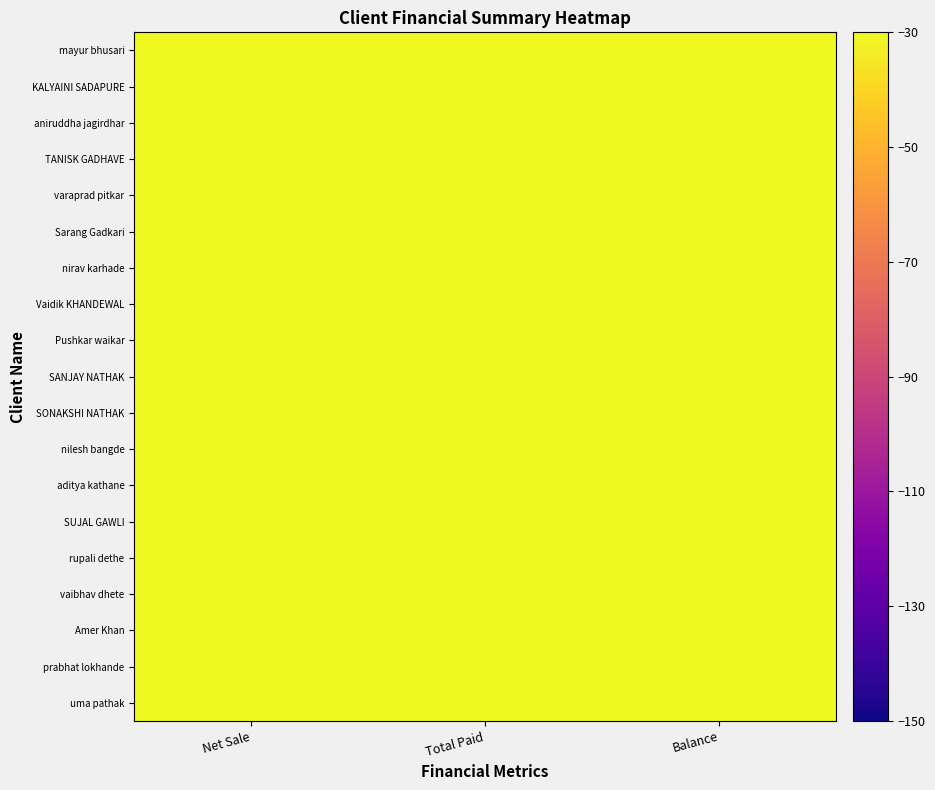

Between Balance and Net Sale, which is larger?

Balance